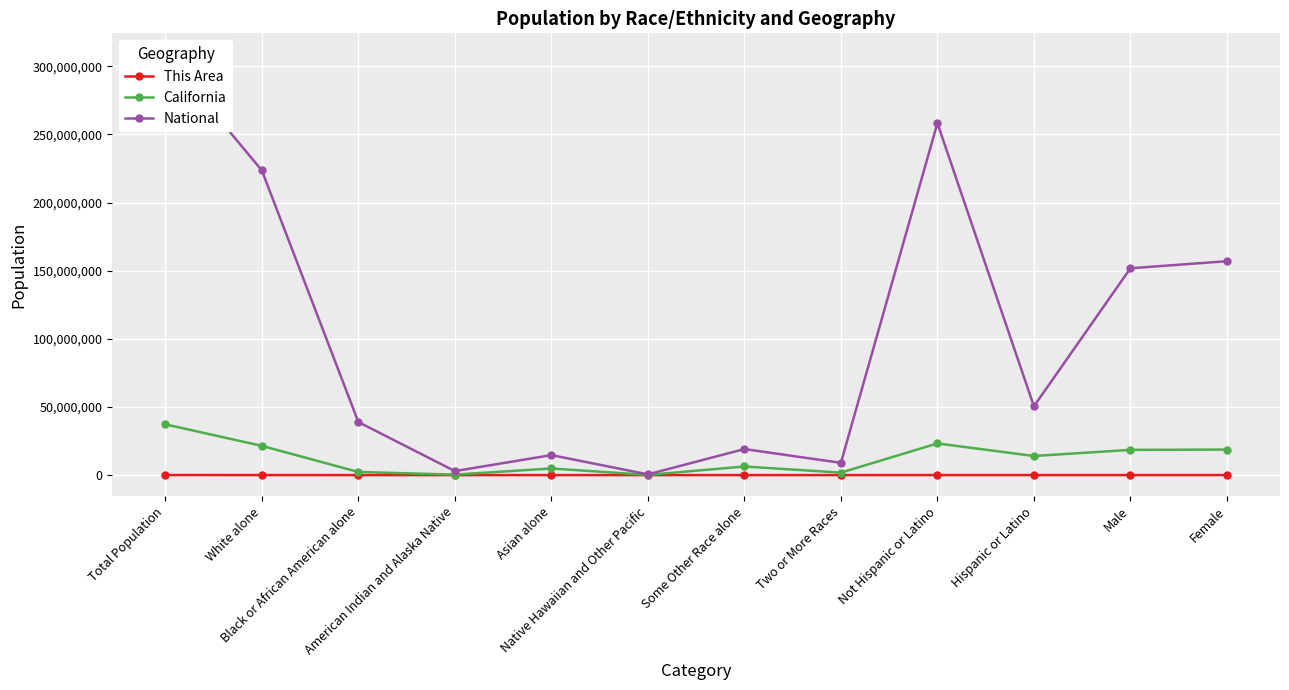

What is the value of the California point at the 11th from the left?

18517830